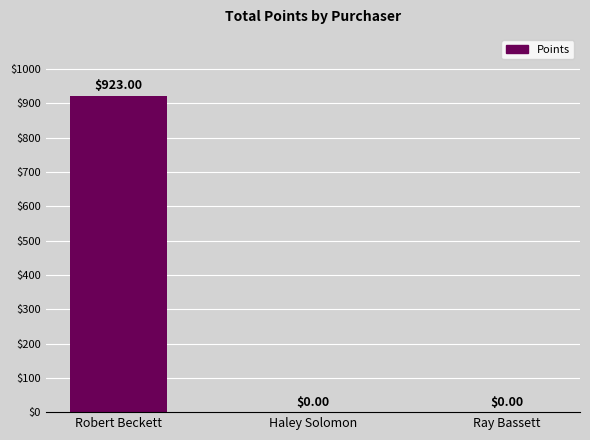

Is it true that the value at Robert Beckett is 923?

True